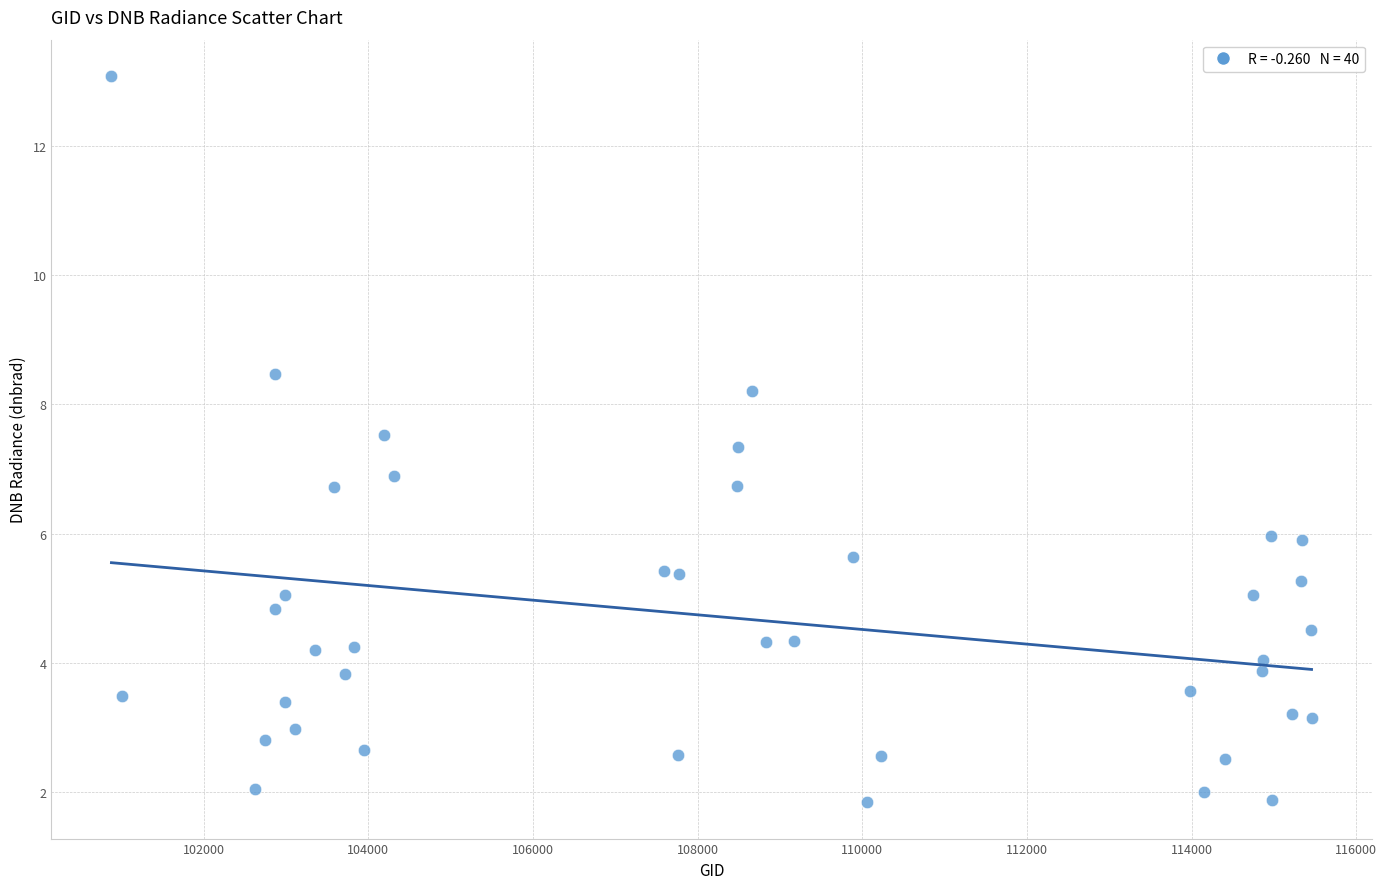

What is the range of Y values (max minus min)?

11.2